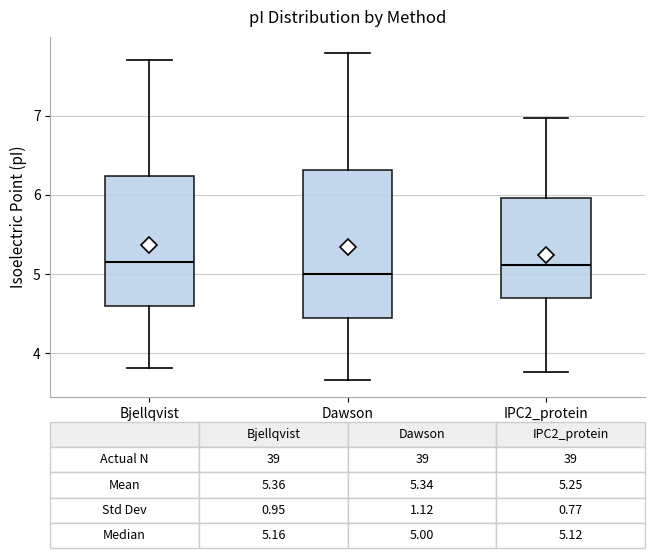

Which box is the tallest, from its lower edge to its upper edge?

Dawson